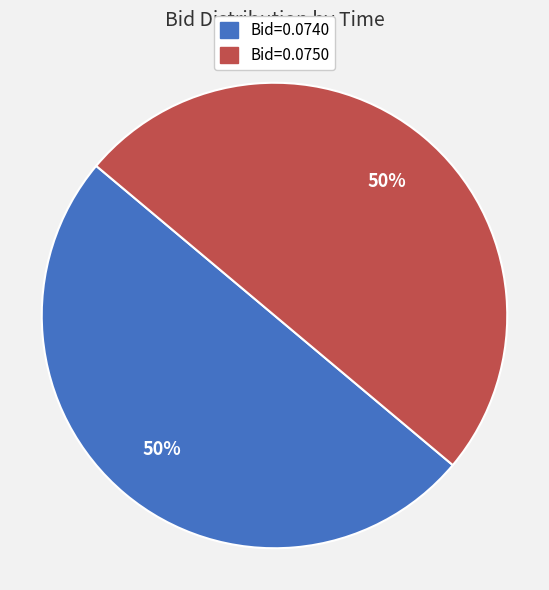

To the nearest percent, what portion does Bid=0.0750 represent?

50%